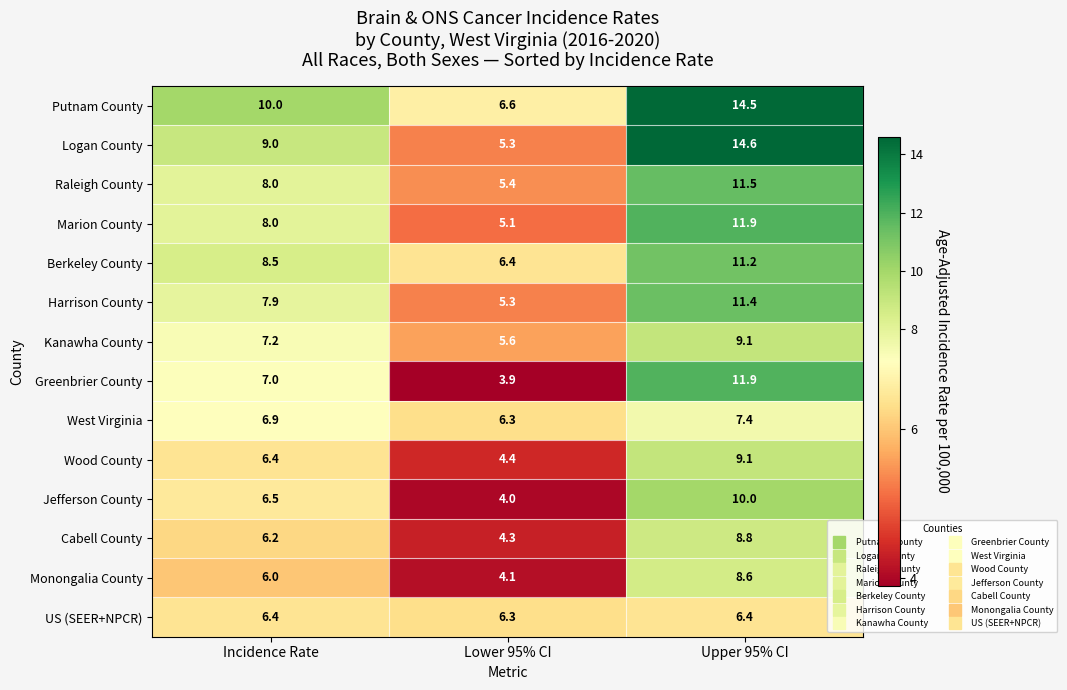

Which series has the widest spread of values?

Logan County